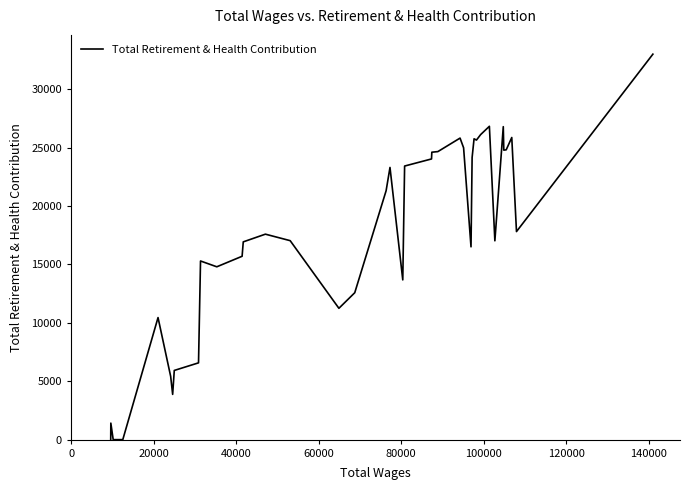

What is the greatest value displayed?

33014